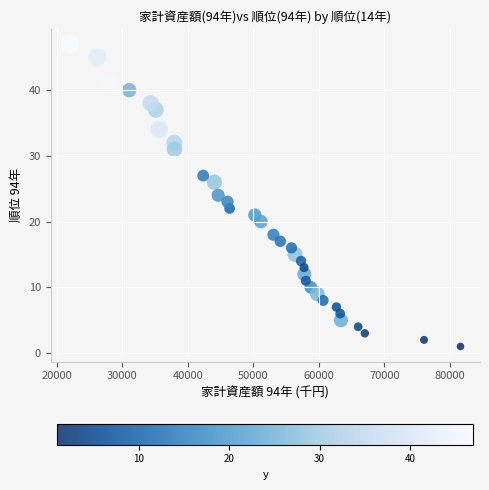

What is the range of Y values (max minus min)?

46